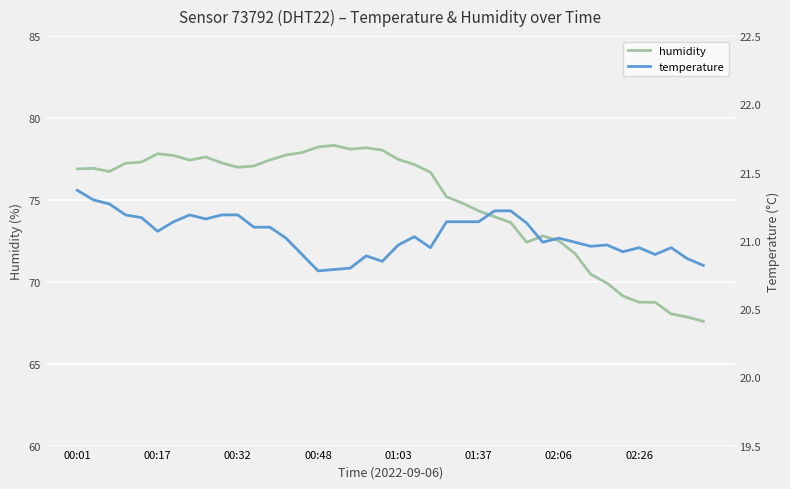

How many lines are shown in the chart?

2